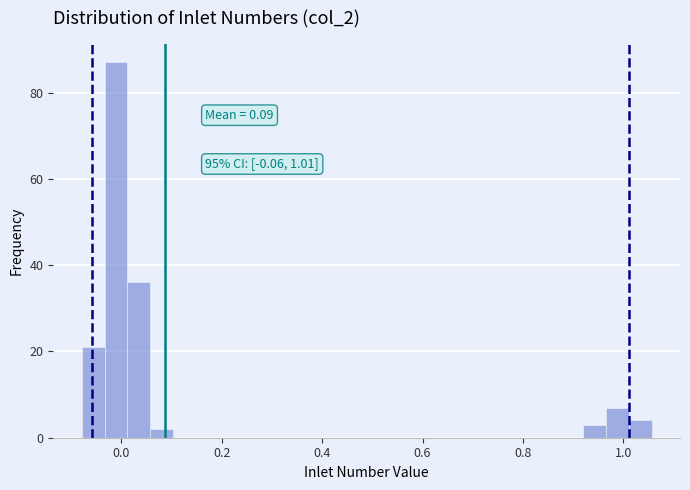

Read against the x-axis, roughly where is the centre of the tallest bar?

-0.02